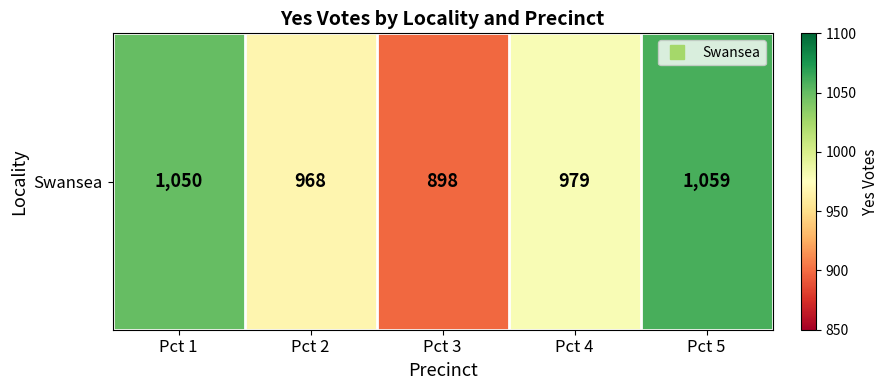

Is it true that the value at Pct 3 is 350?

False